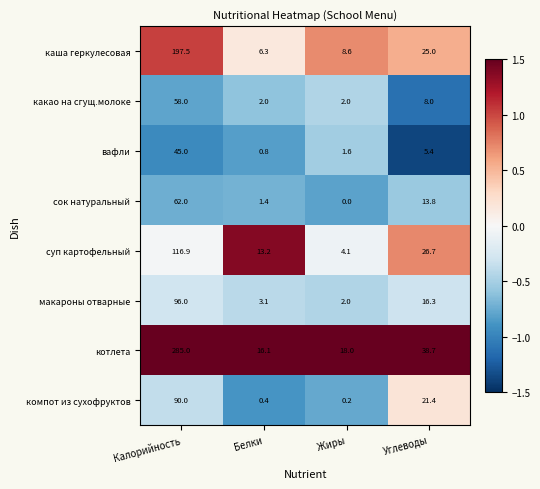

What is the difference between the highest and lowest values at Белки?

15.7